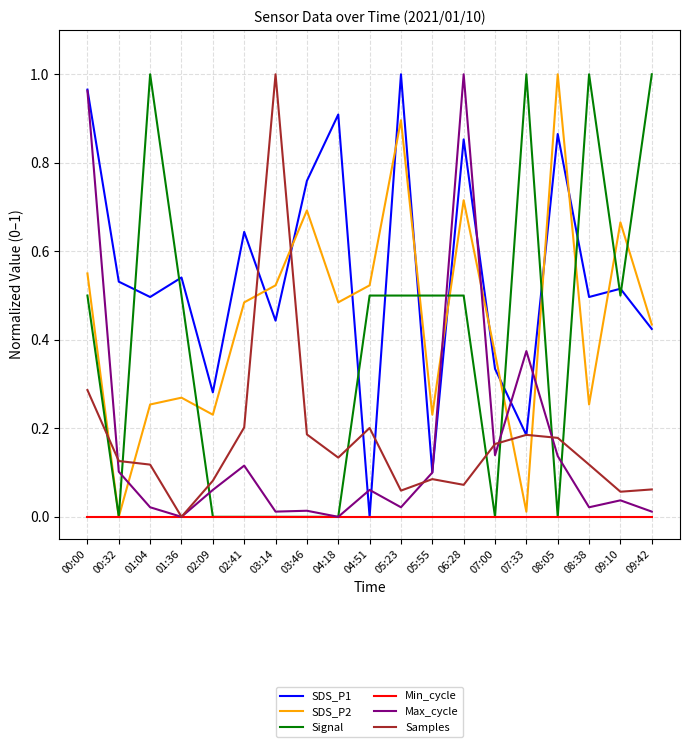

Which series changed the most between 08:05 and 09:42?

Signal